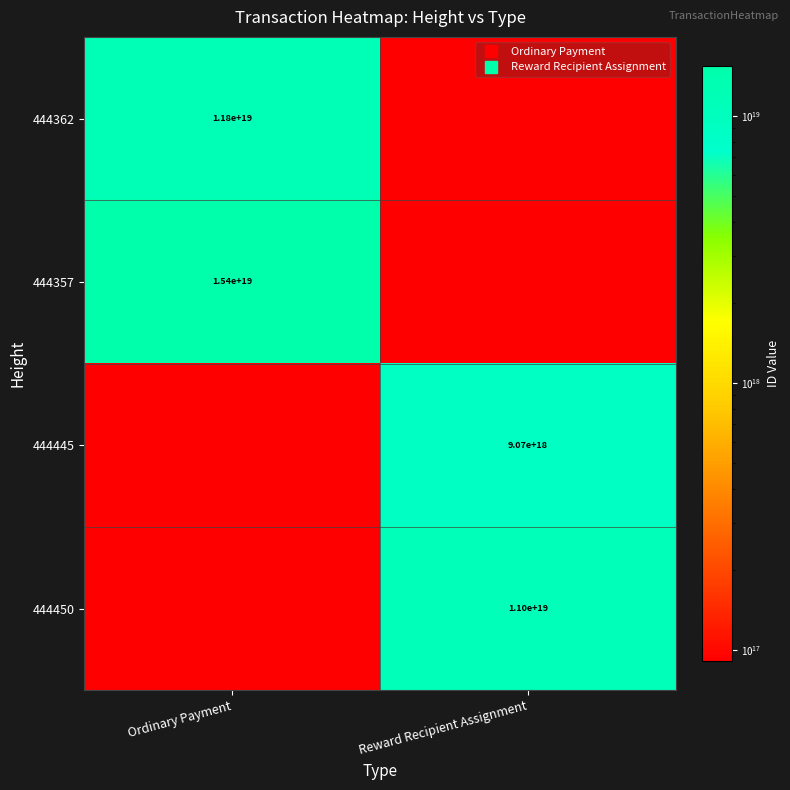

Which series has the largest range (max minus min)?

444357